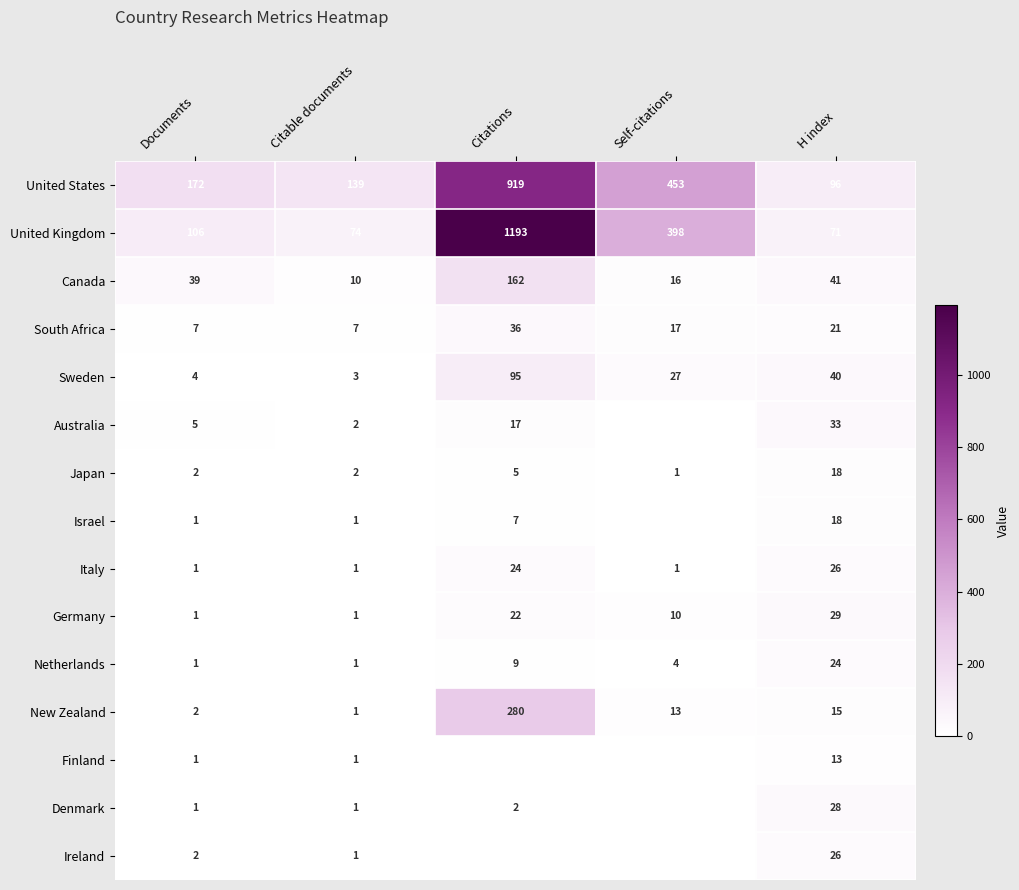

Read the Japan value at H index.

18